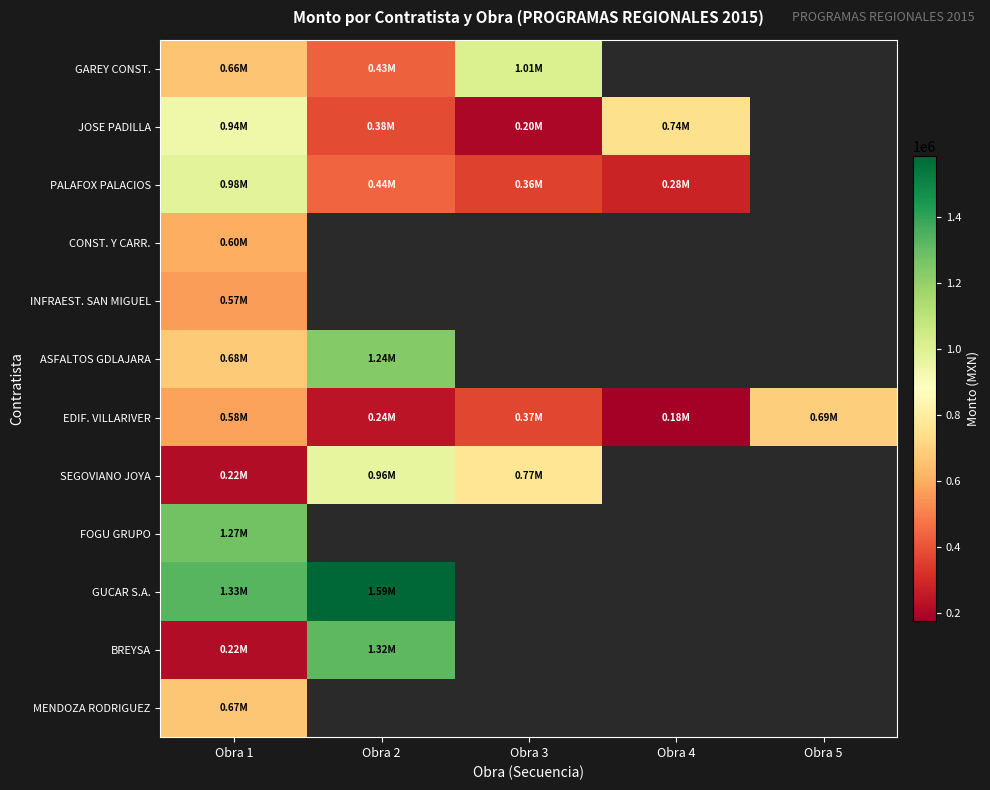

How many values in the PALAFOX PALACIOS series are below 359153?

1